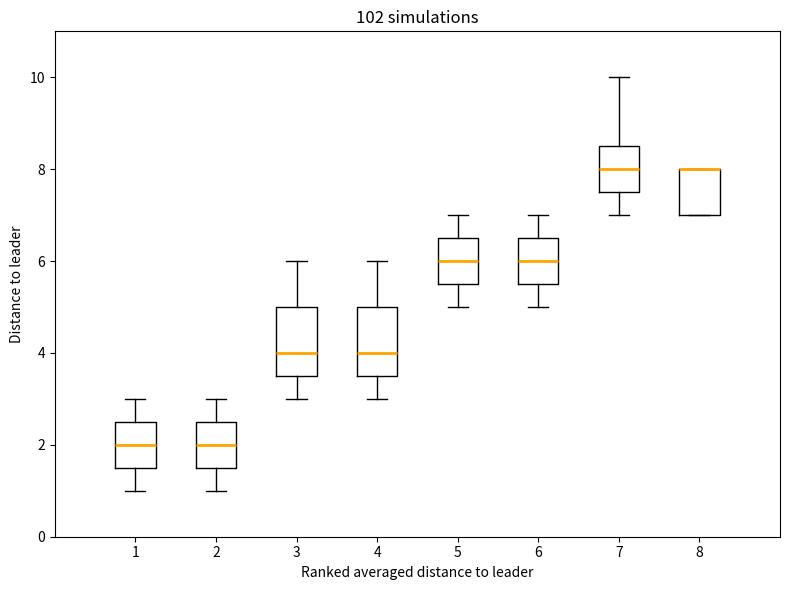

Where does the lower whisker of the box at x = 4 end on the y-axis? The values are not printed on the chart, so give them approximately, as read against the axis.

3.0